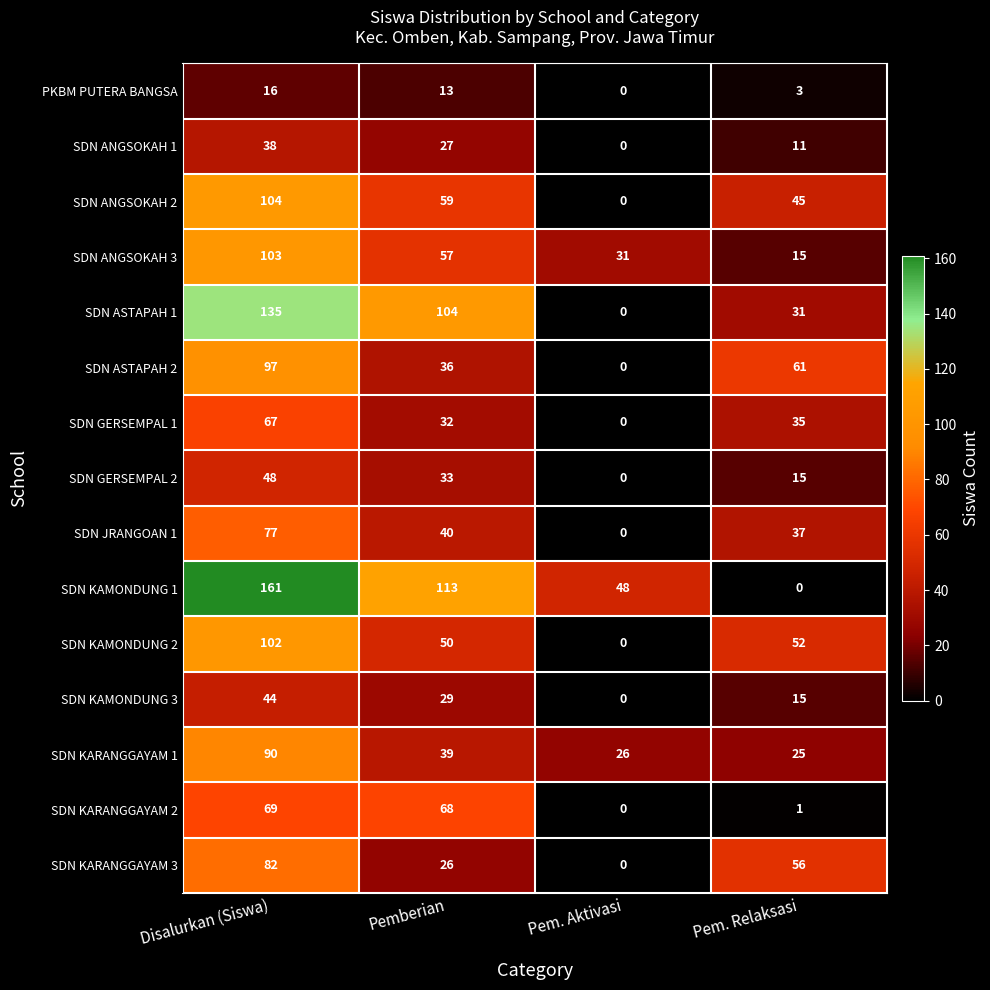

Is it true that PKBM PUTERA BANGSA equals 1 at Pem. Relaksasi?

False